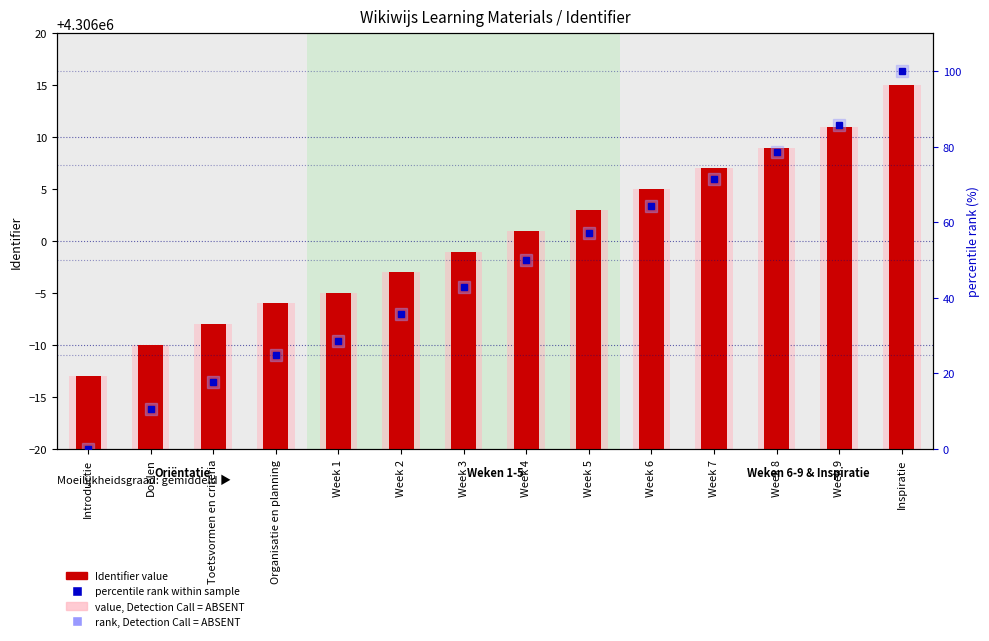

Rank the series at Week 1 from highest to lowest value.

Identifier (count), value, Detection Call = ABSENT, percentile rank within sample, rank, Detection Call = ABSENT